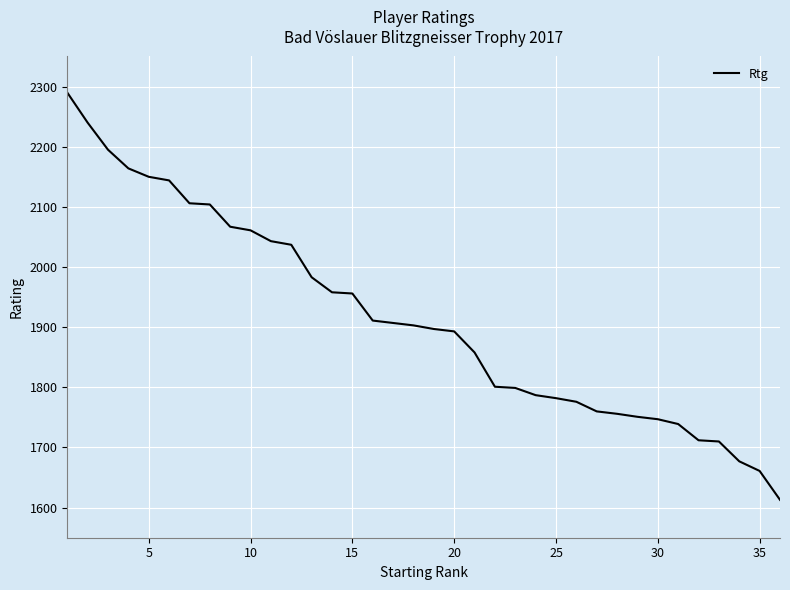

What is the difference between the maximum and minimum values?

677